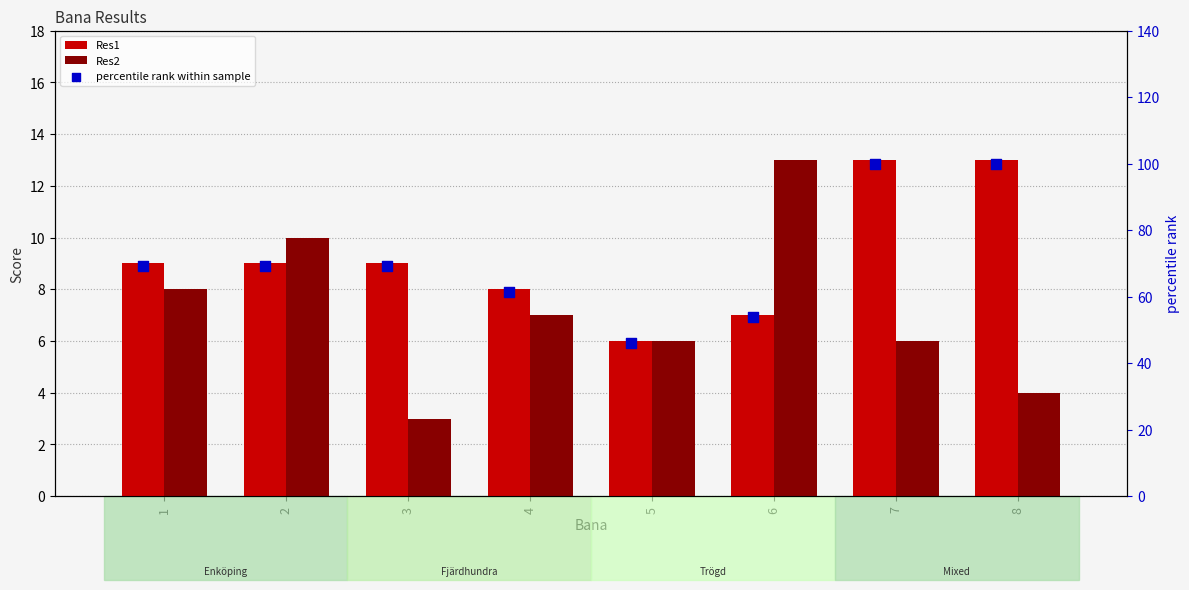

Which series reaches the maximum Y coordinate?

percentile rank within sample